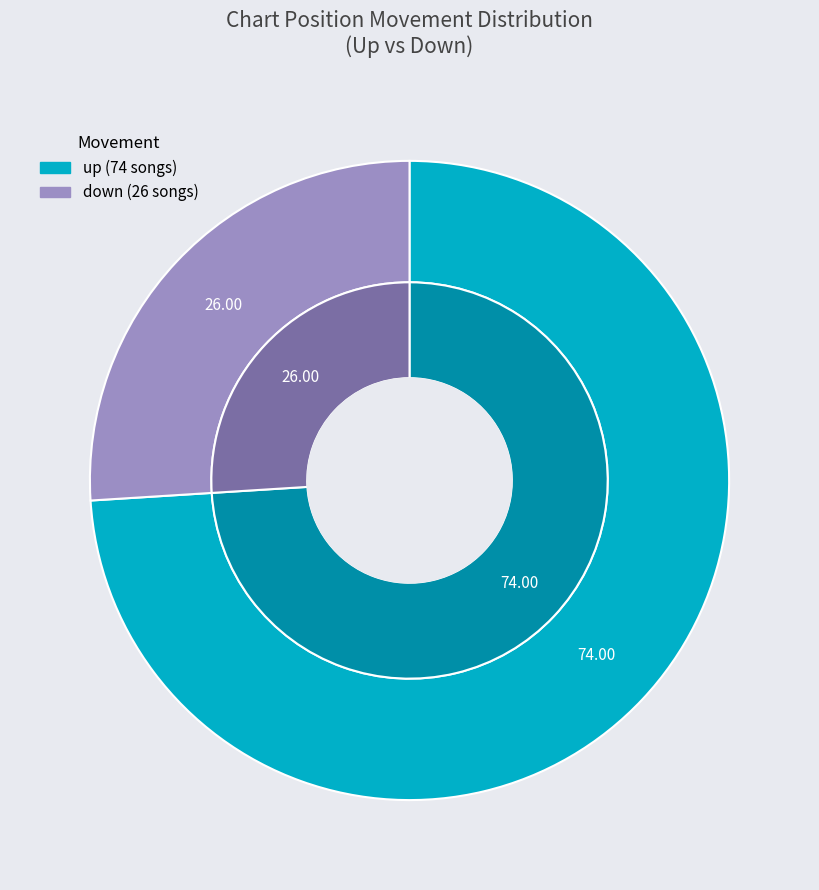

What is the change in value from up to down?

-48